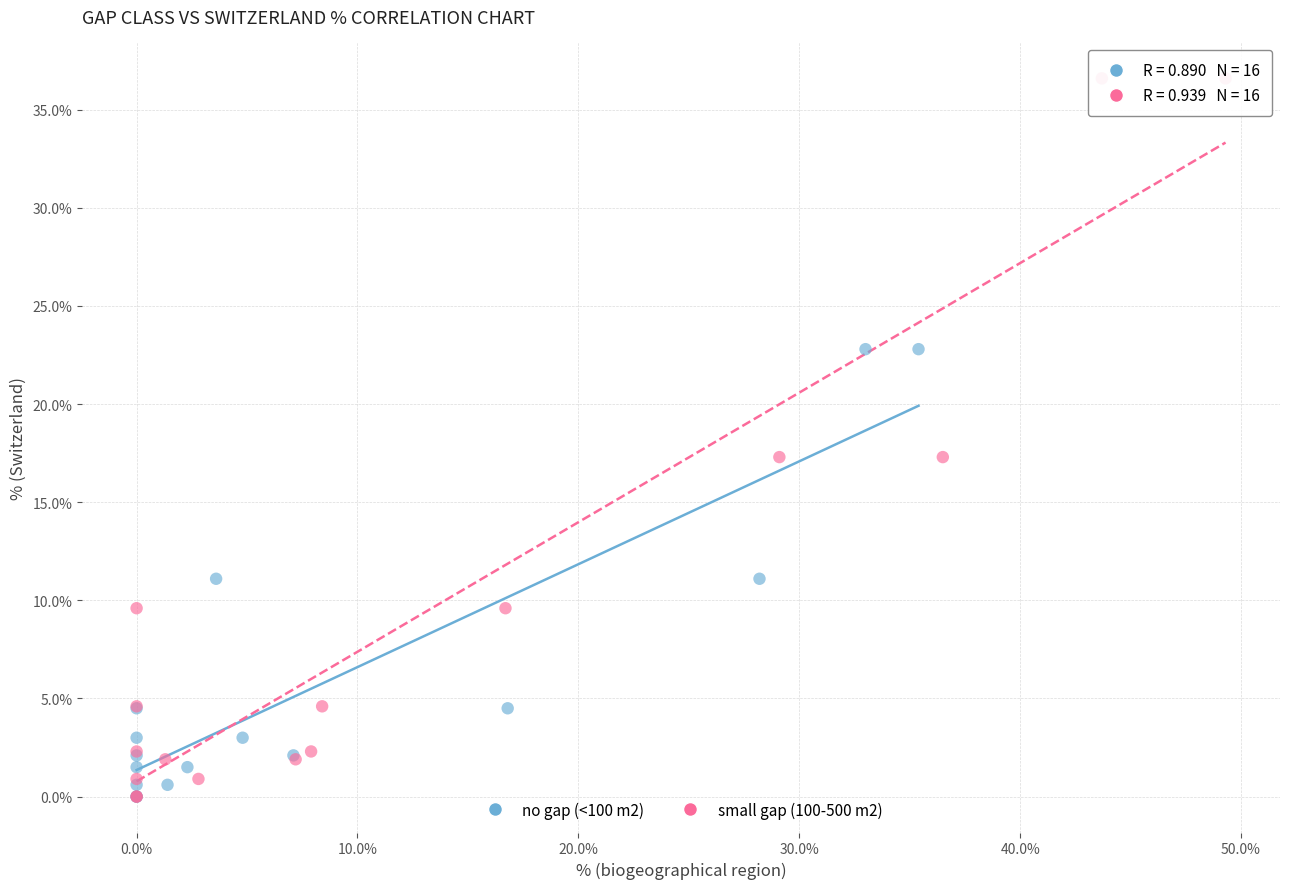

Which series has the widest spread of Y values?

small gap (100-500 m2)